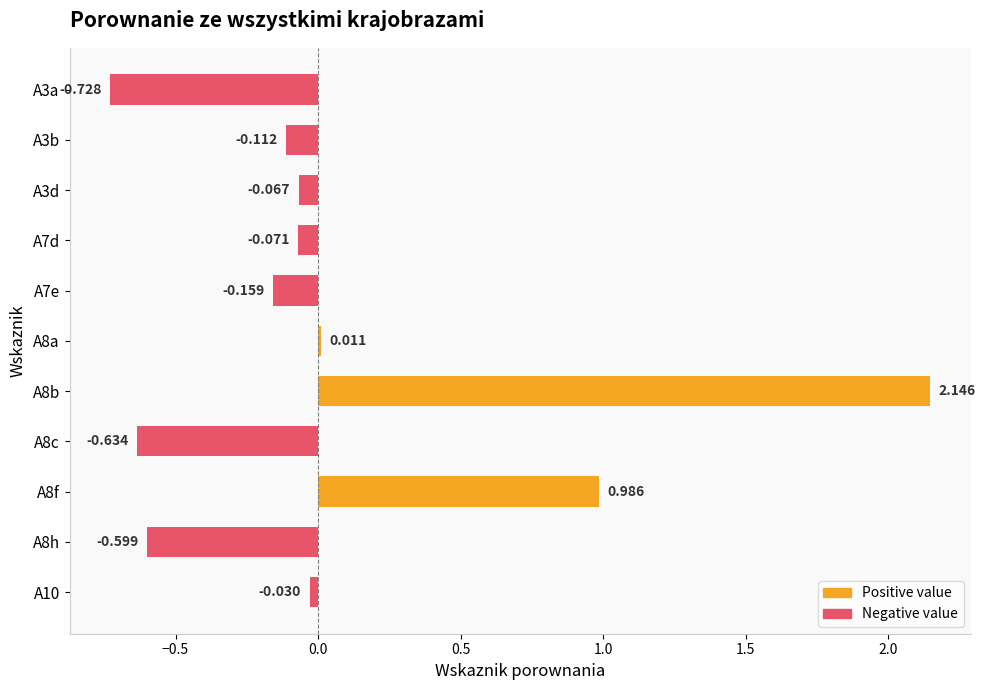

What is the total value across all series at A3d?

-0.1